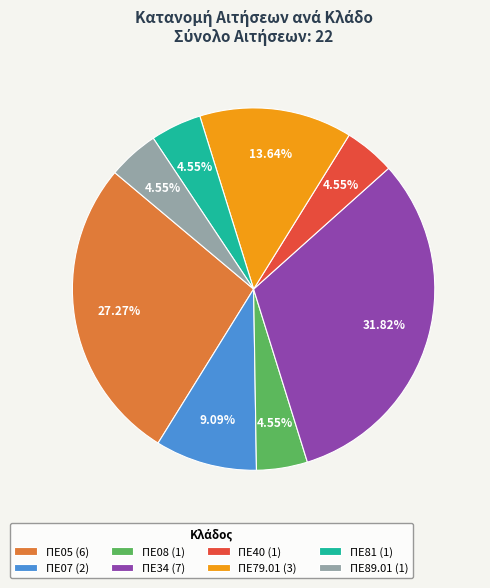

To the nearest percent, what is the combined percentage of ΠΕ79.01 and ΠΕ08?

18%